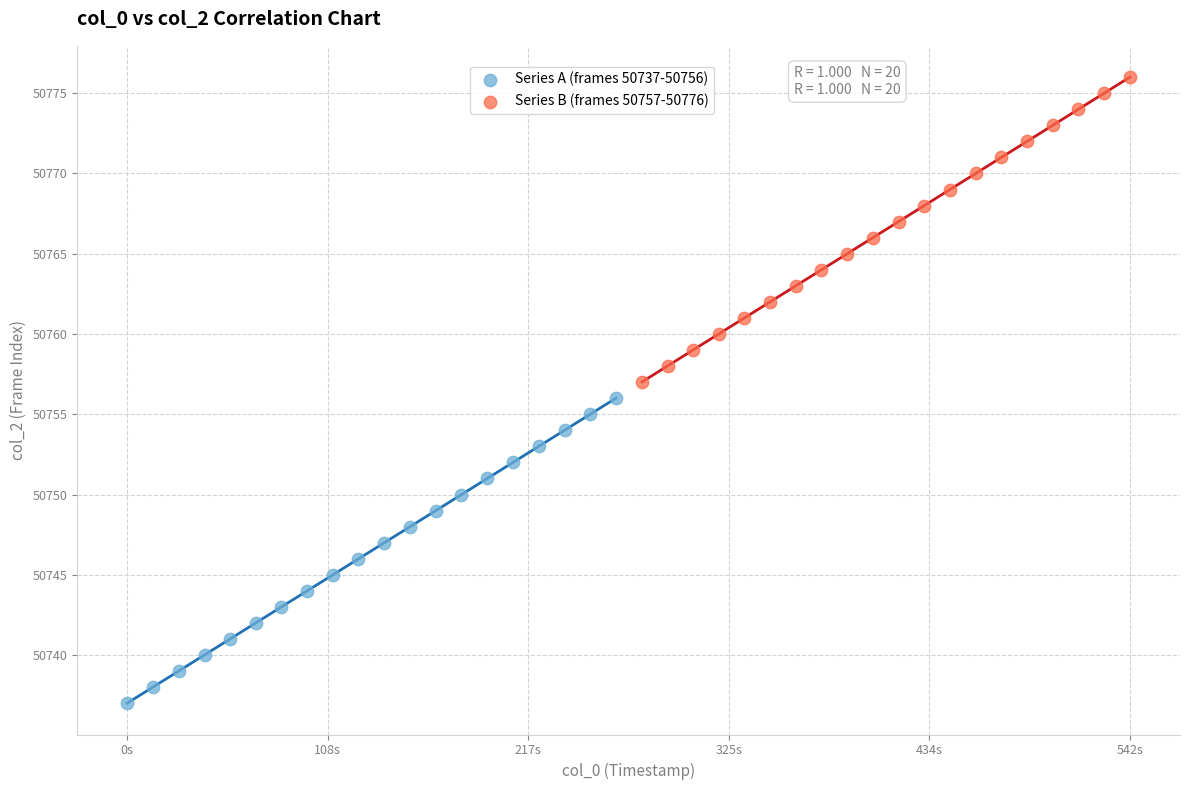

Which series reaches the minimum Y coordinate?

Series A (frames 50737-50756)